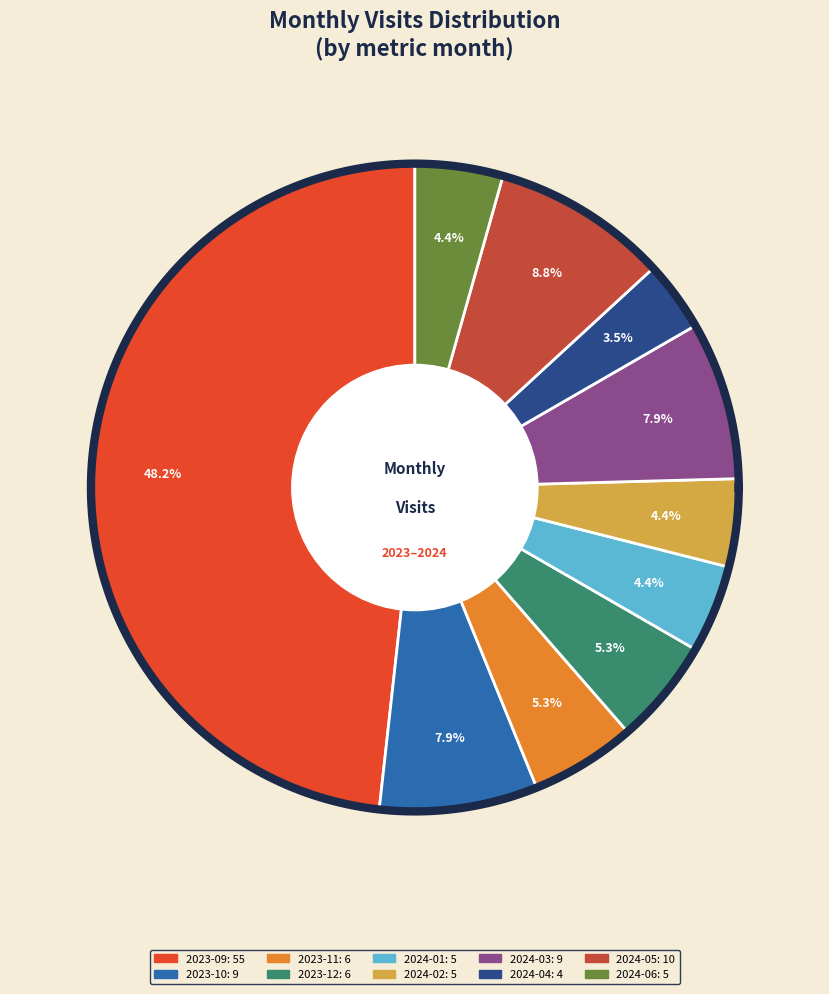

Is 2024-05 the majority of the pie?

No